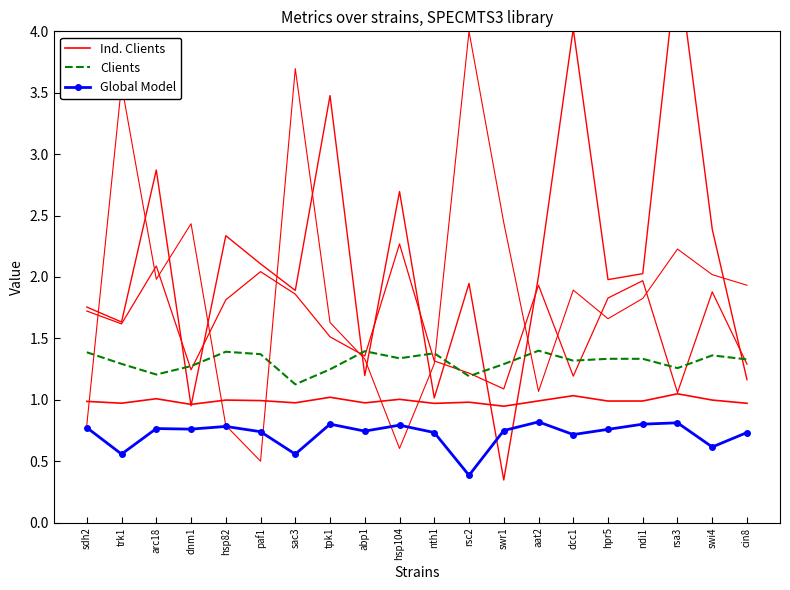

At which category does Global Model reach its first local peak?

arc18